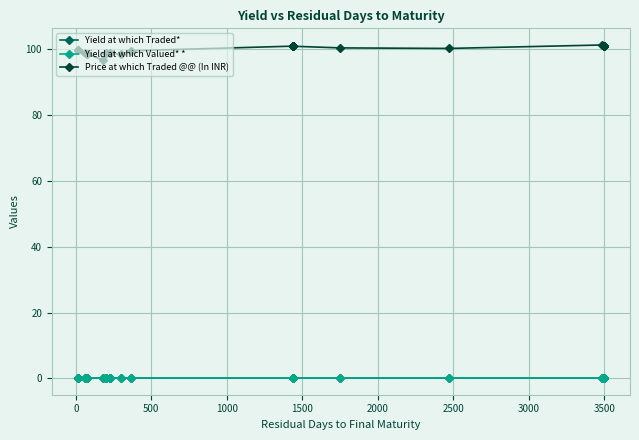

How many lines are shown in the chart?

3